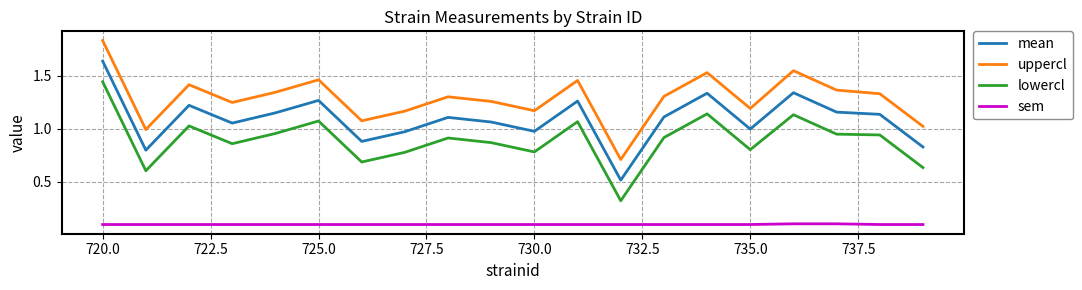

What is the smallest value displayed?

0.1